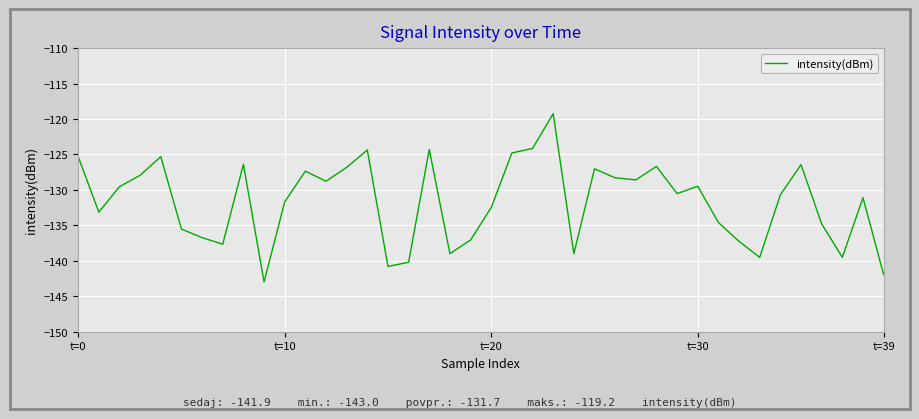

What is the difference between the maximum and minimum values?

23.7